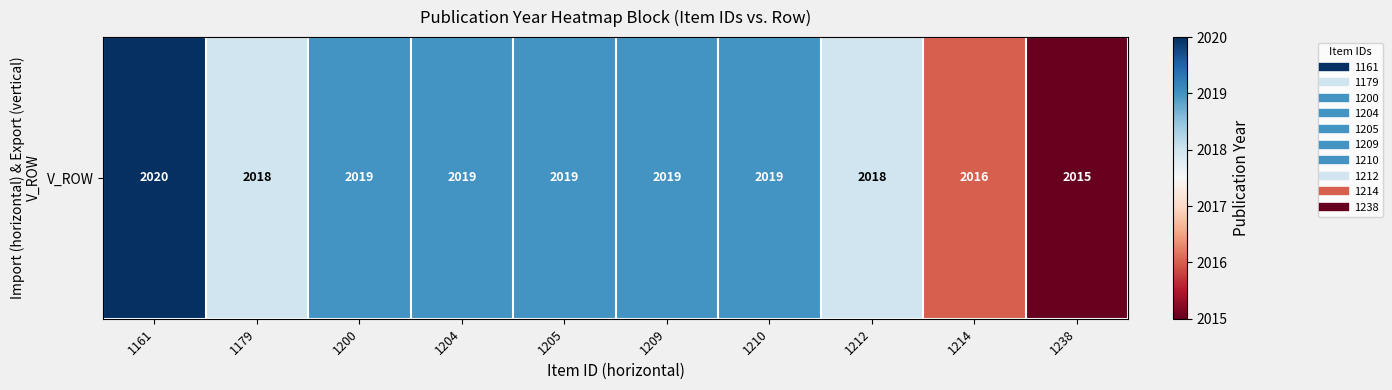

At which label is the value closest to 2017?

1179